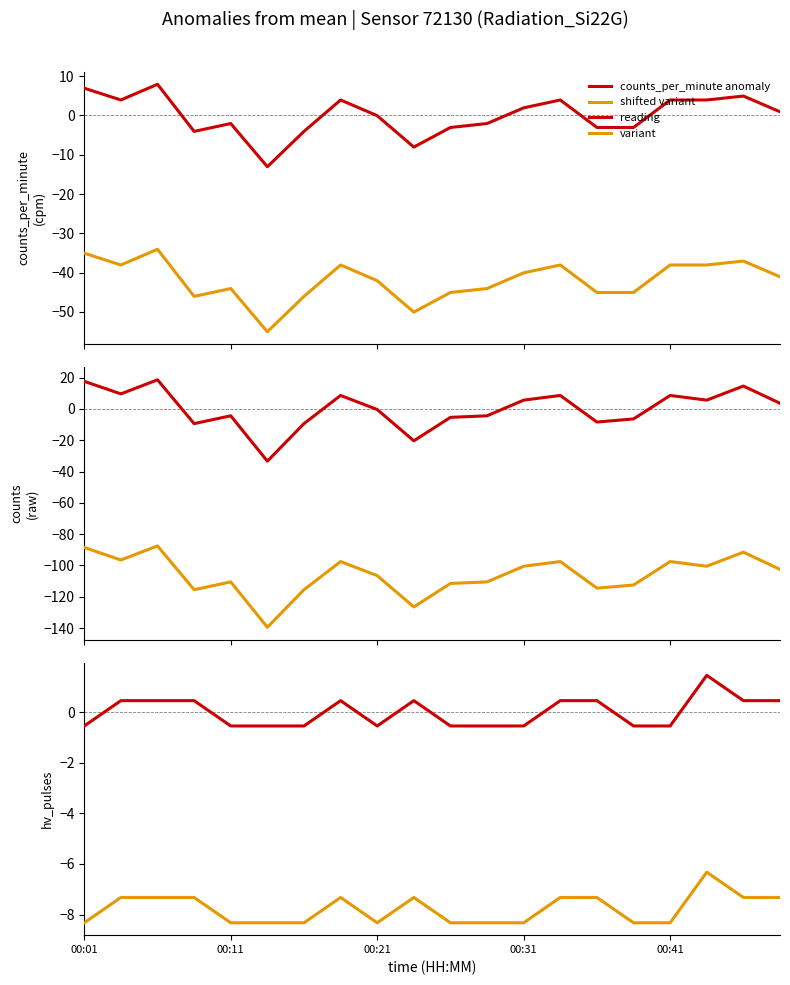

How many distinct data groups are displayed?

2